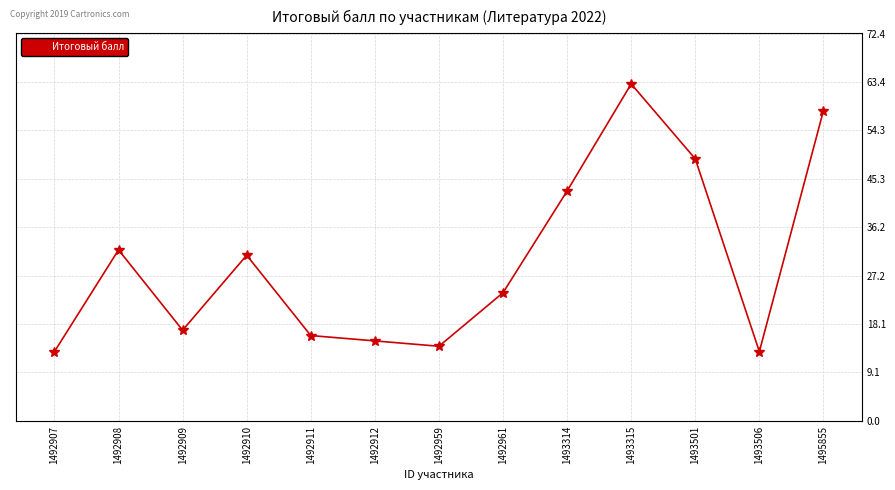

True or false: the data shows 37 at 1492961.

False